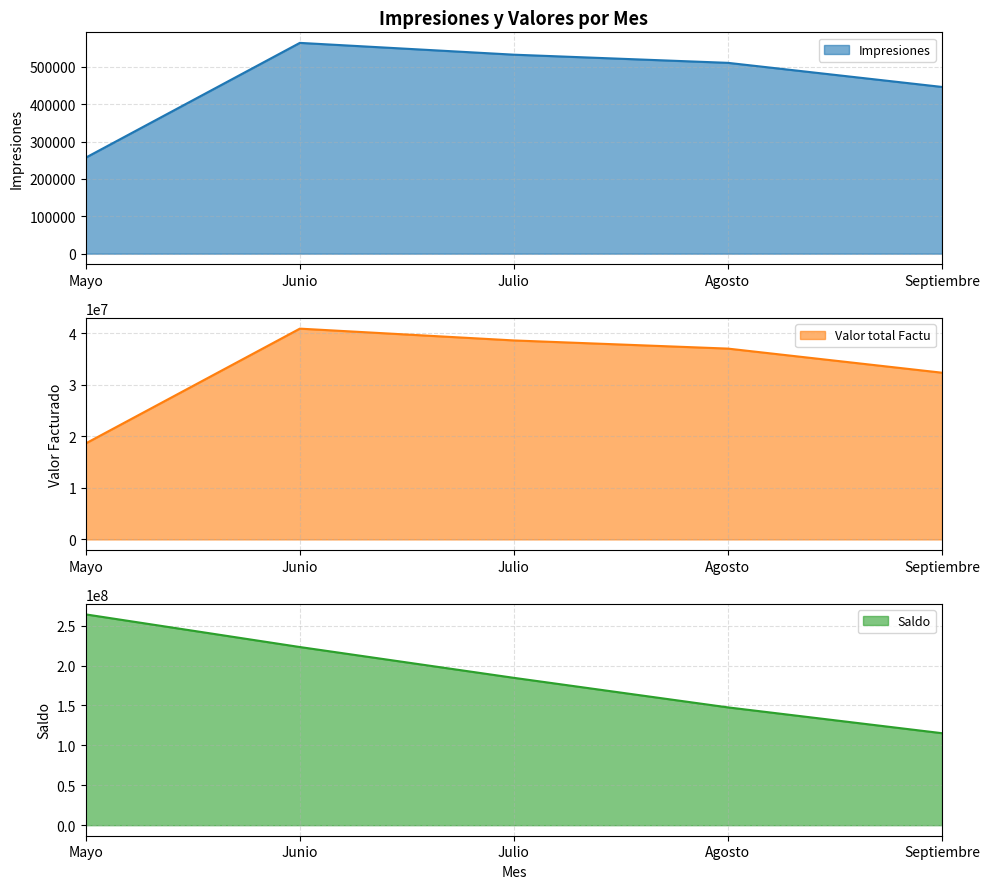

What is the difference between the maximum and second lowest values in the Saldo series?

116500323